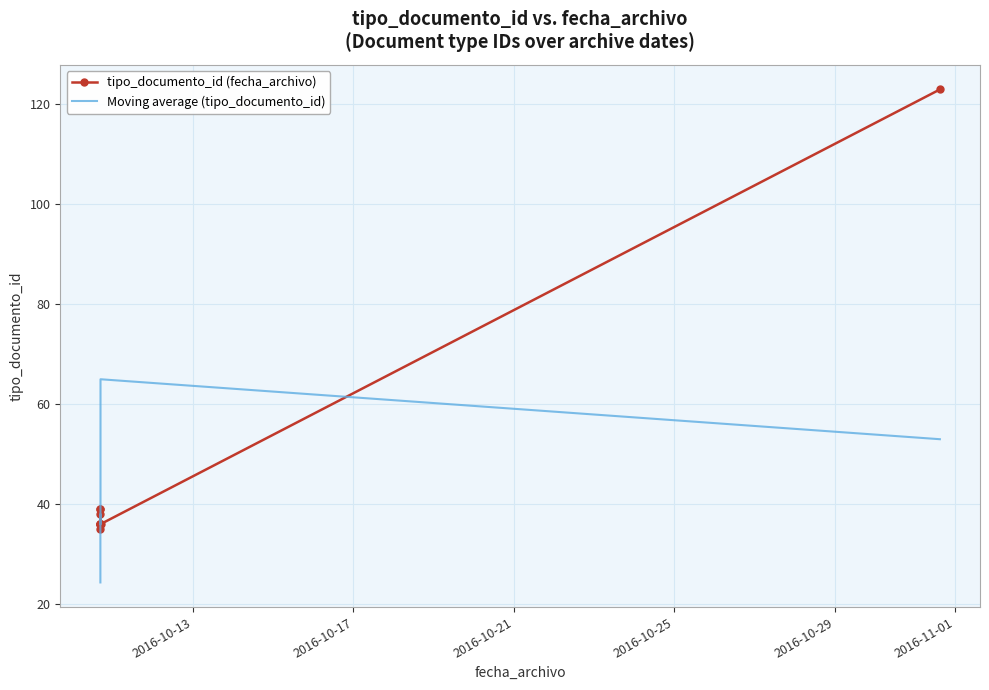

What is the lowest value of the Moving average (tipo_documento_id) series?

24.3